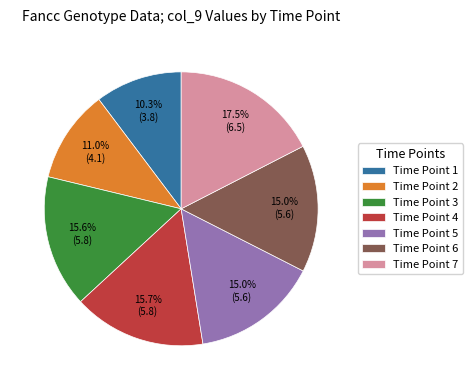

Between Time Point 1 and Time Point 7, which is larger?

Time Point 7